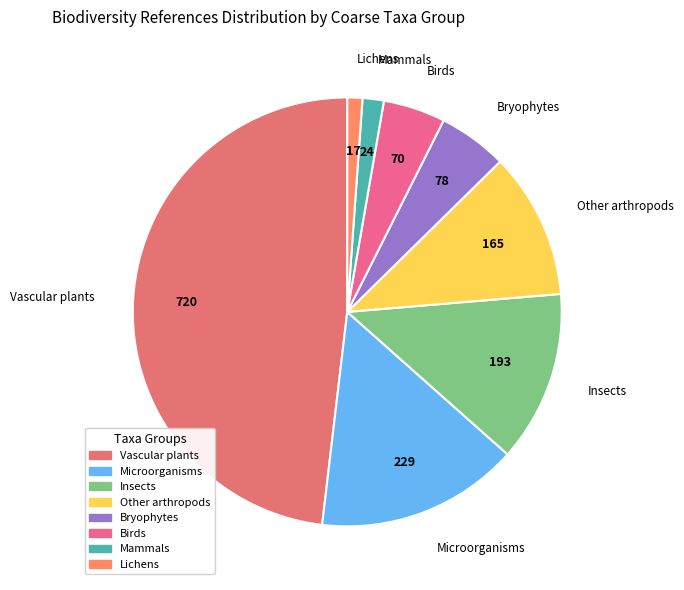

Which category has the biggest portion of the pie?

Vascular plants